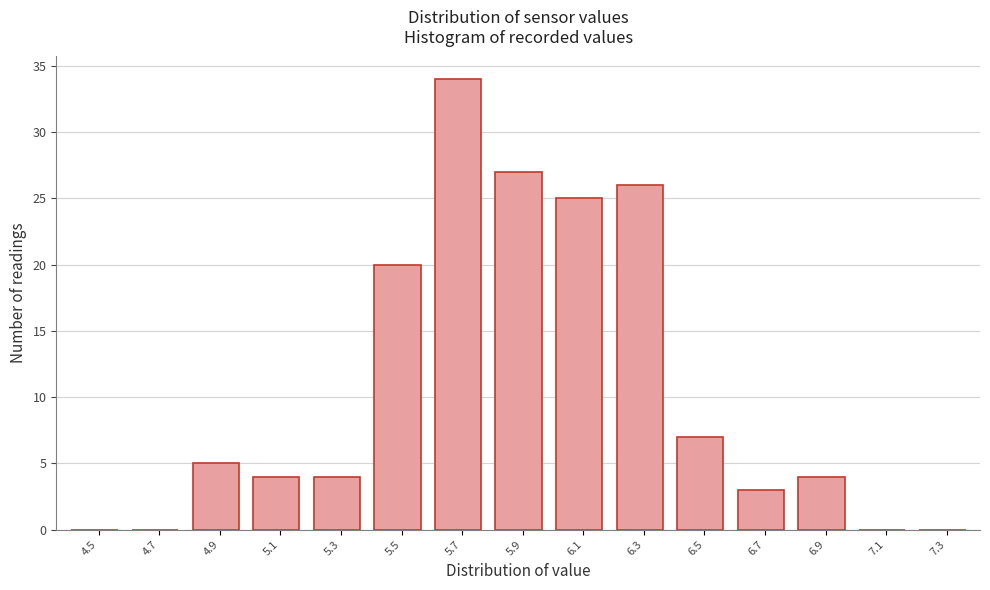

Reading left to right, what are all the values shown in this chart?

4.5=0	4.7=0	4.9=5	5.1=4	5.3=4	5.5=20	5.7=34	5.9=27	6.1=25	6.3=26	6.5=7	6.7=3	6.9=4	7.1=0	7.3=0